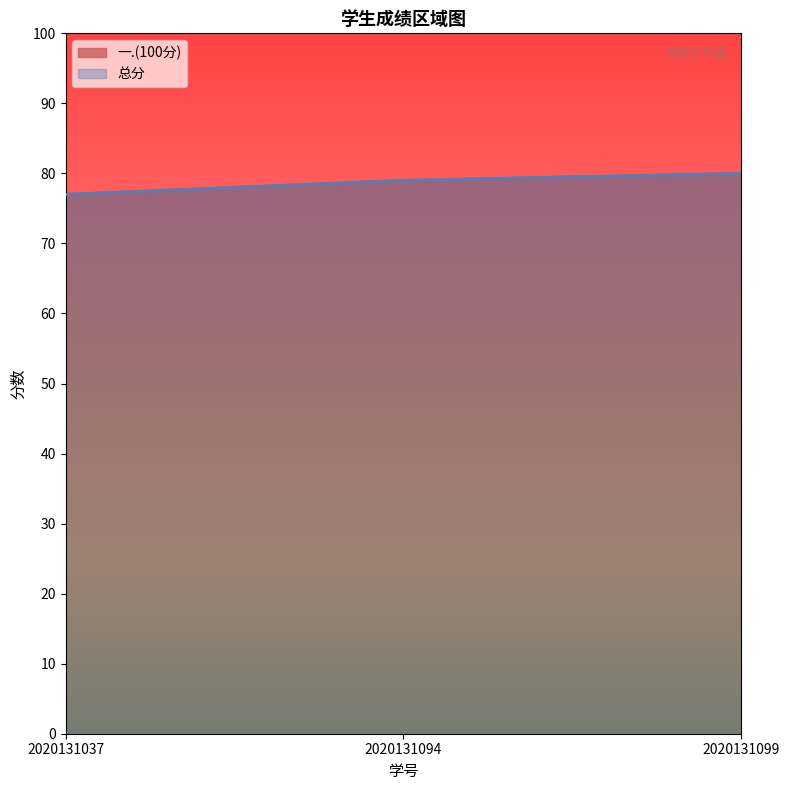

At which category does the chart reach its peak across all series?

2020131099